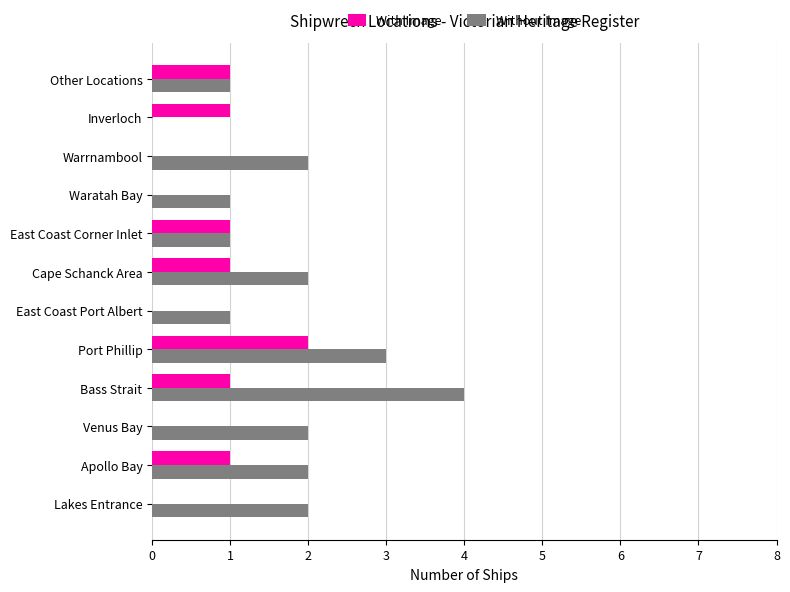

What is the sum of all Without Image values?

21